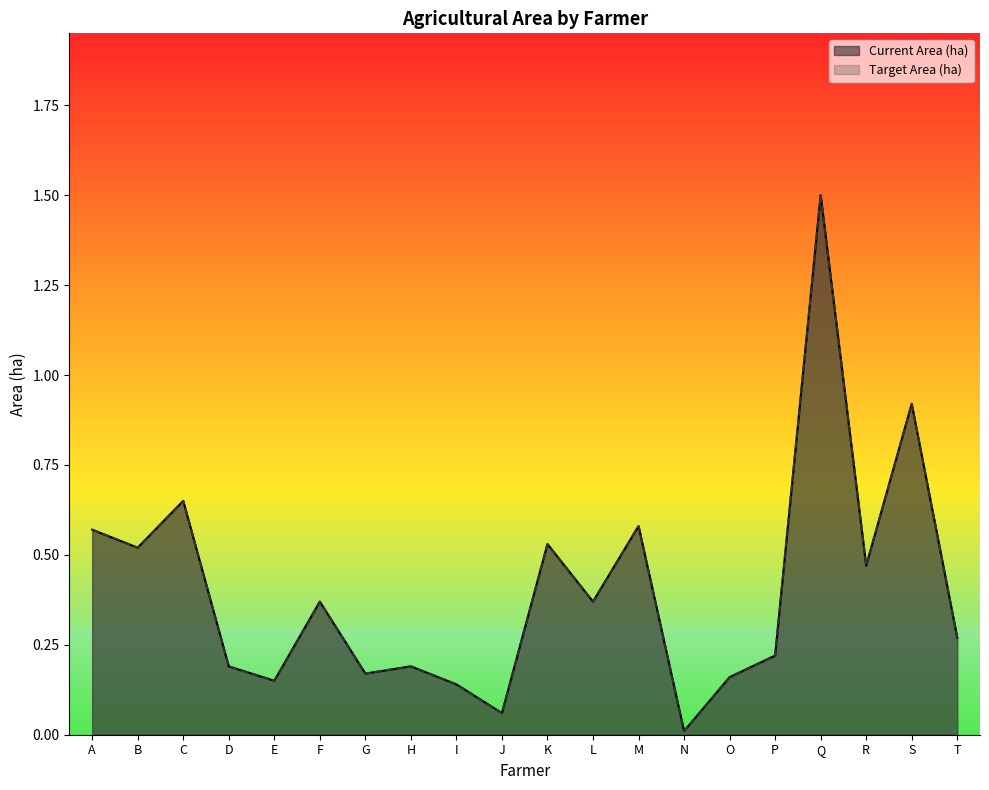

Where is Target Area (ha) nearest to the value 0?

N